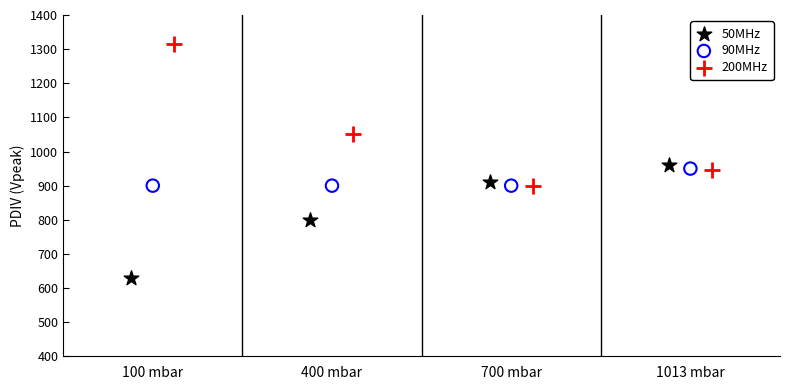

Which series reaches the maximum Y coordinate?

200MHz